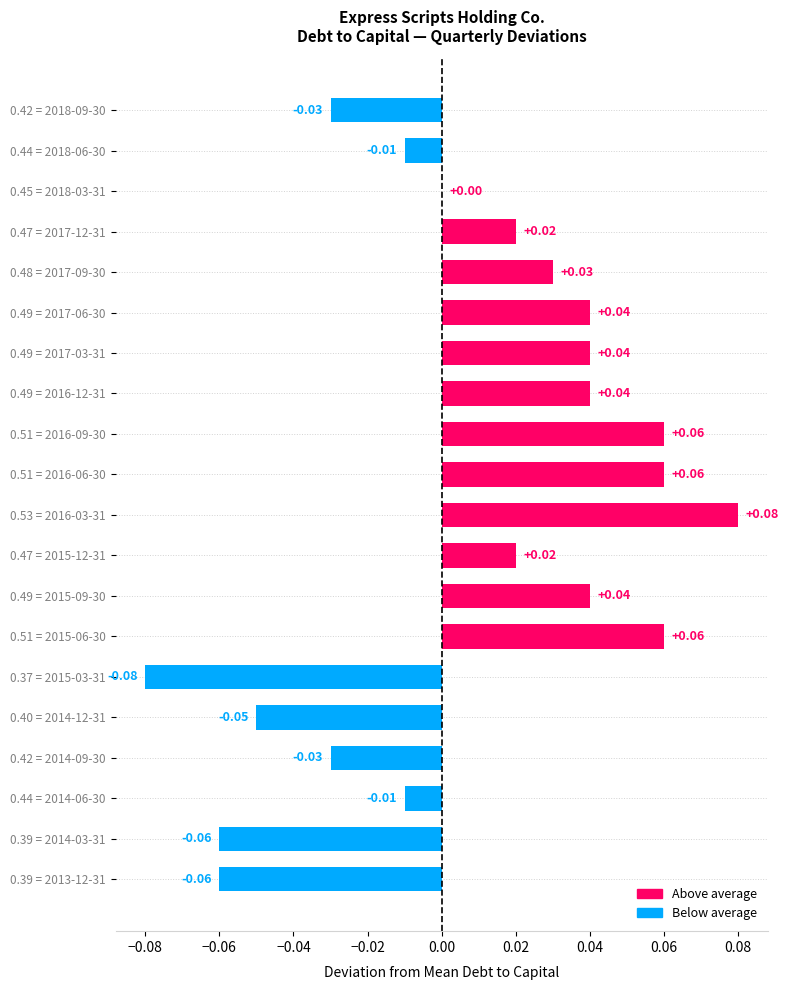

Between 0.45 = 2018-03-31 and 0.51 = 2015-06-30, which is larger?

0.51 = 2015-06-30